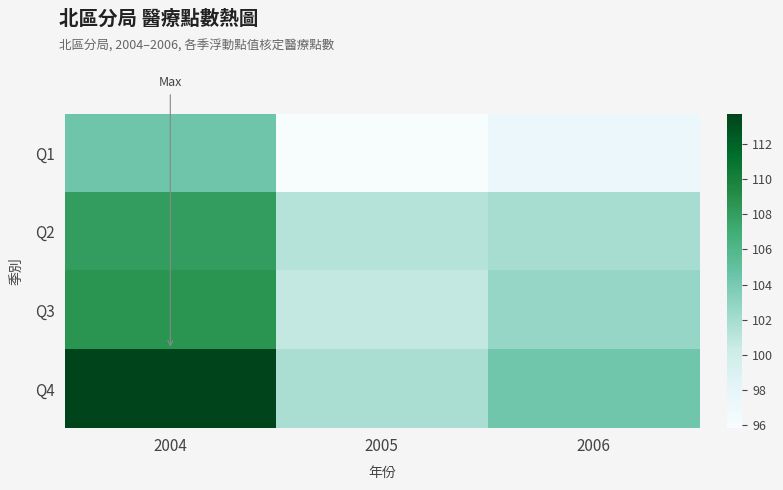

At which category is the sum across all series the highest?

2004